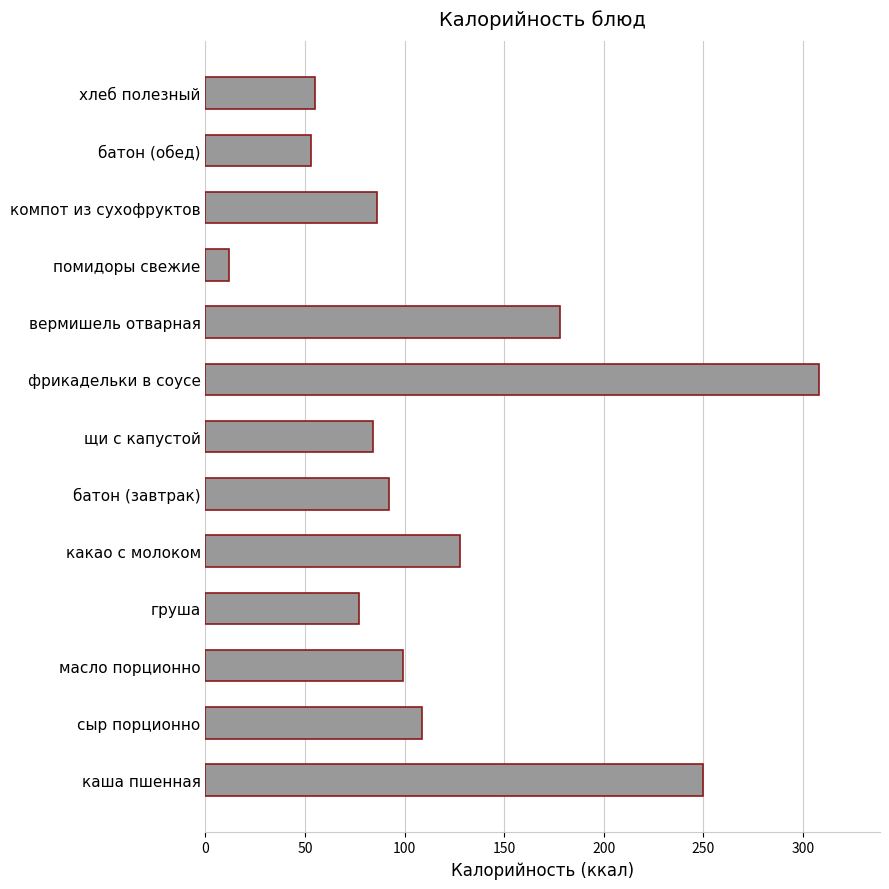

What is the change in value from какао с молоком to помидоры свежие?

-116.0